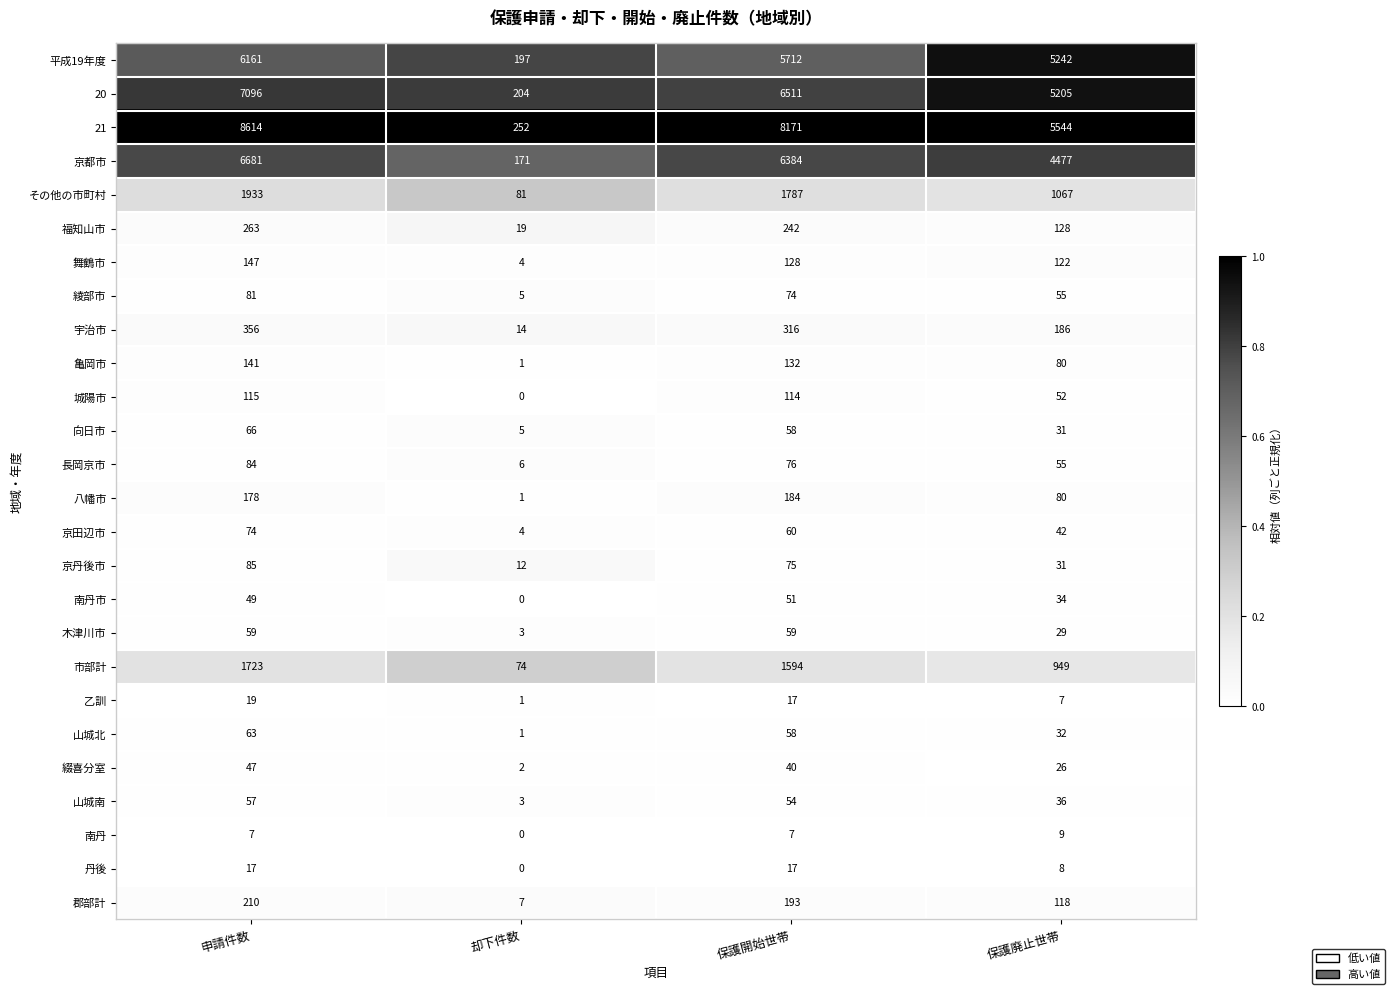

At which label does 亀岡市 first exceed 132?

申請件数